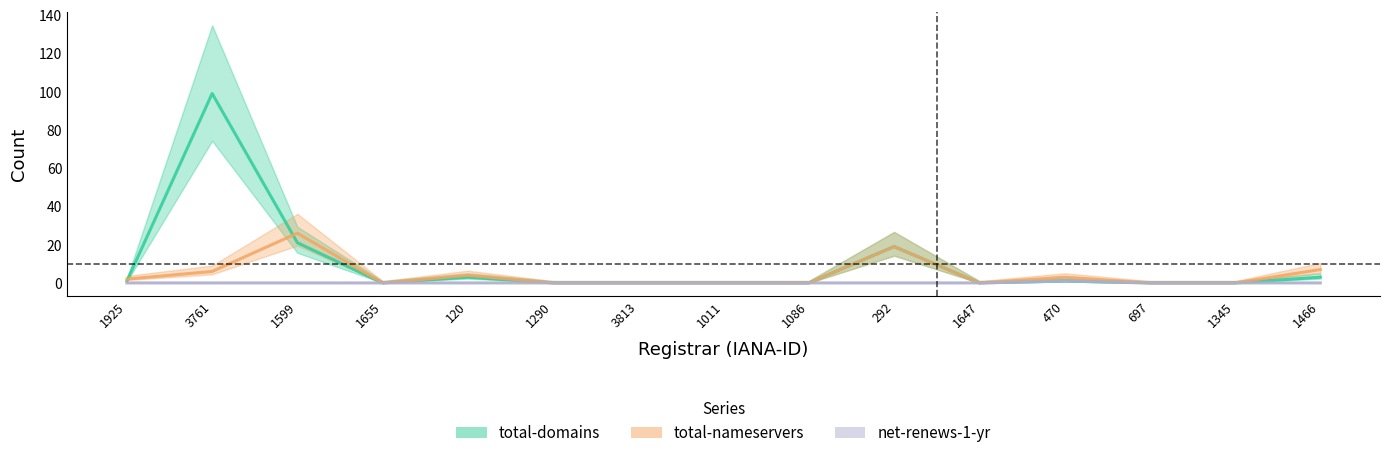

How many data points in net-renews-1-yr are above 0?

1